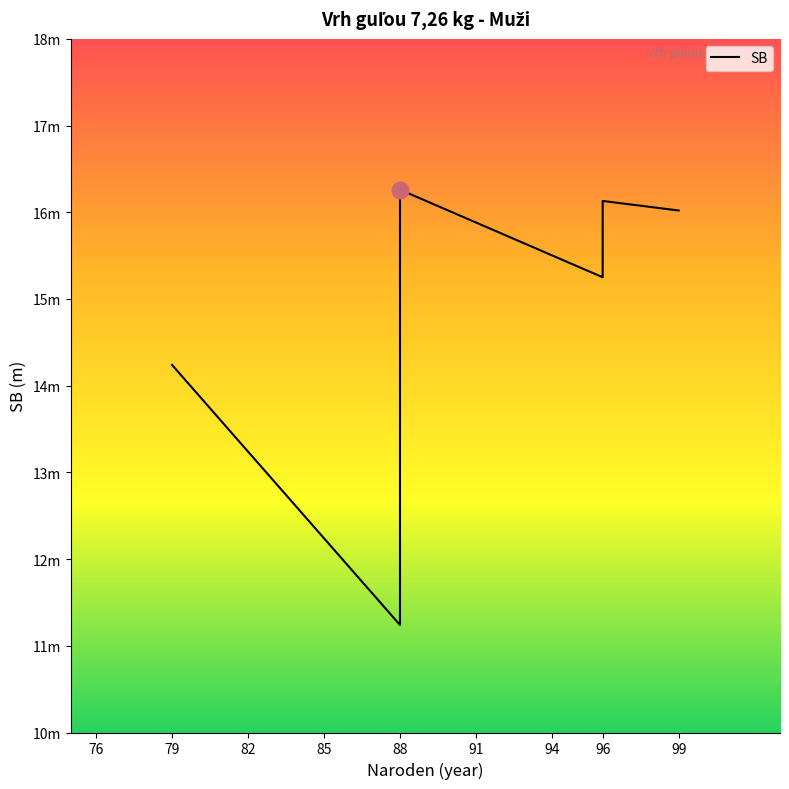

Between 99 and 79, which is larger?

99